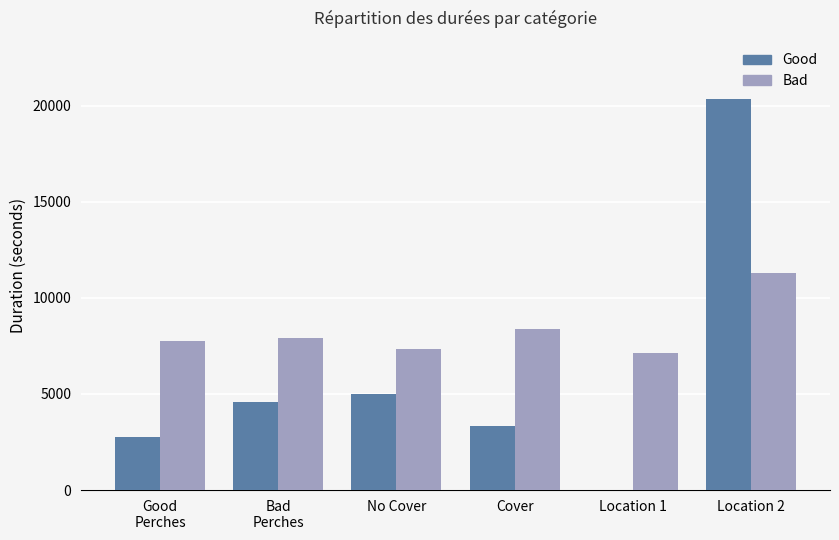

At which category does the chart reach its peak across all series?

Location 2